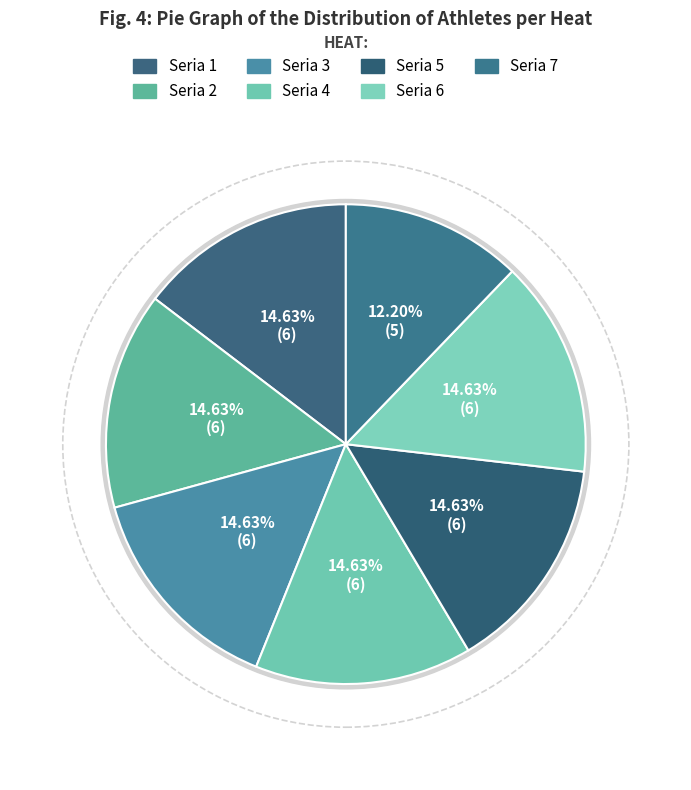

To the nearest percent, what is the combined percentage of Seria 2 and Seria 7?

27%